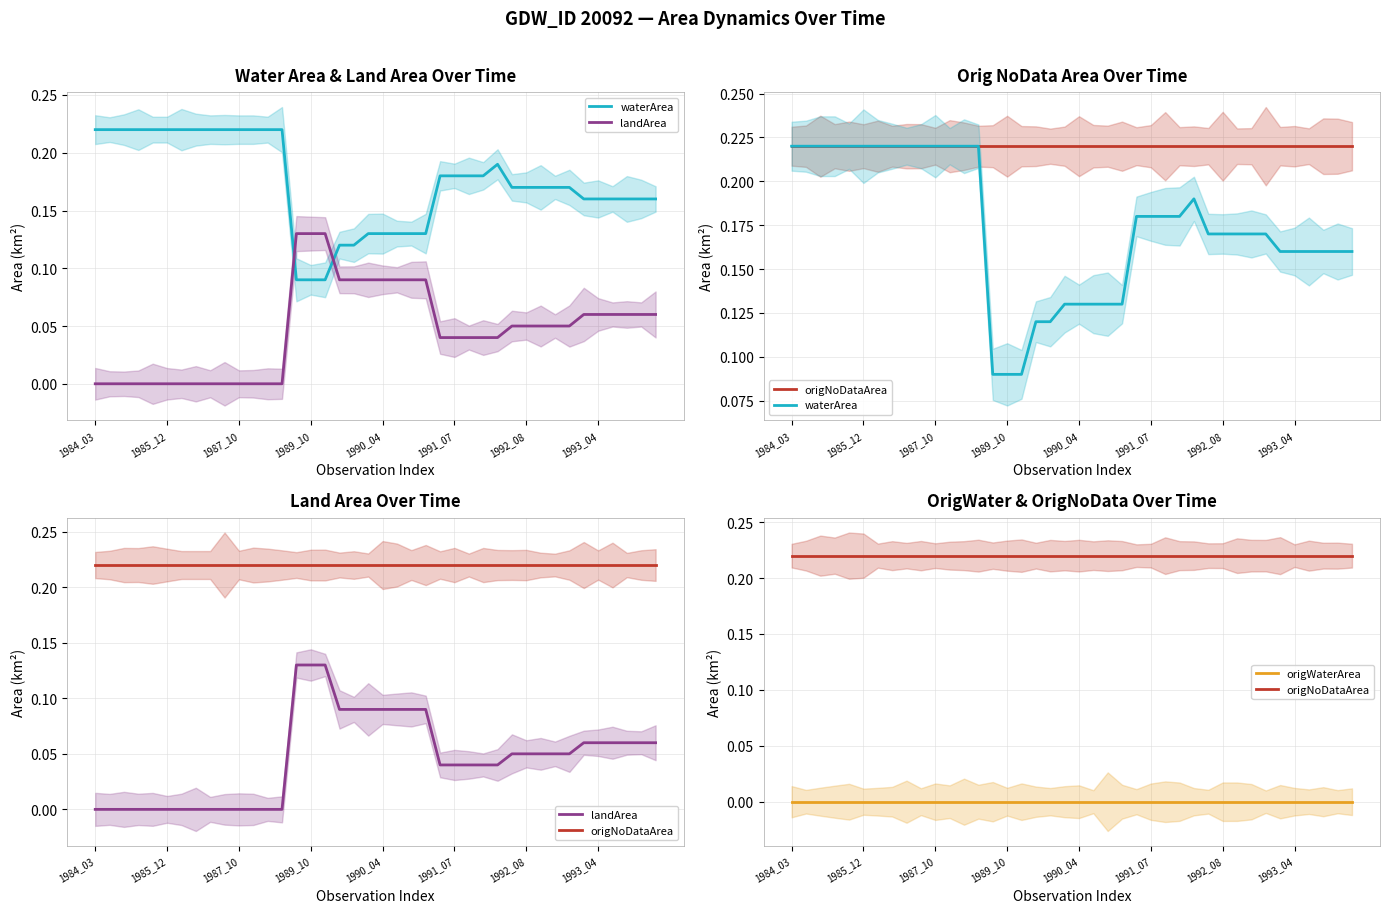

At which label does origWaterArea reach its peak?

1984_03